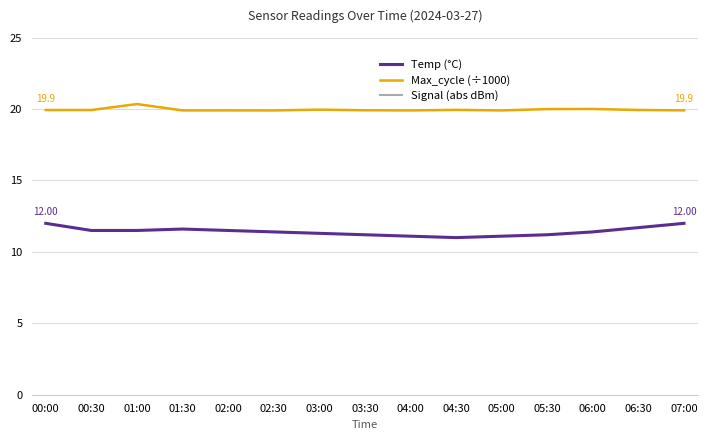

Does the chart display data point markers on the line(s)?

No